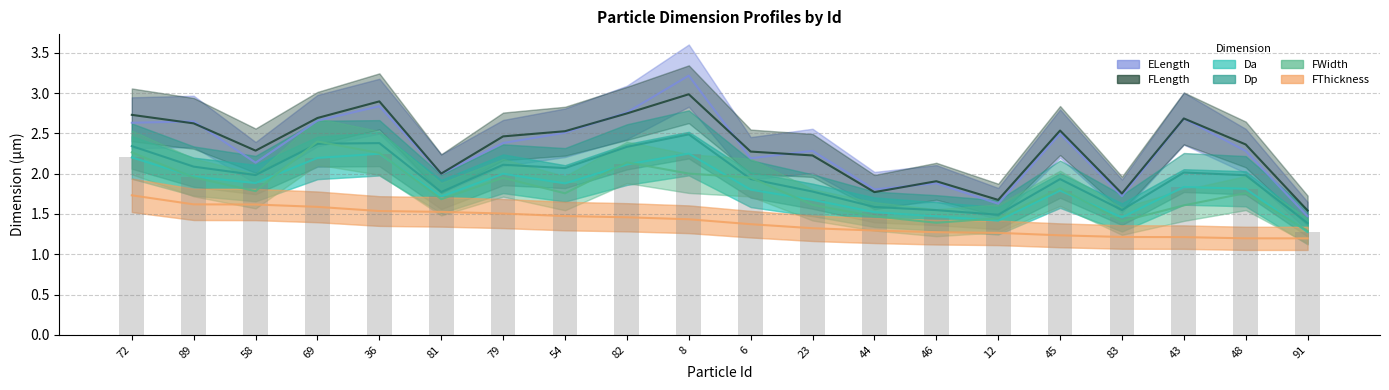

What position from the left is 8?

10